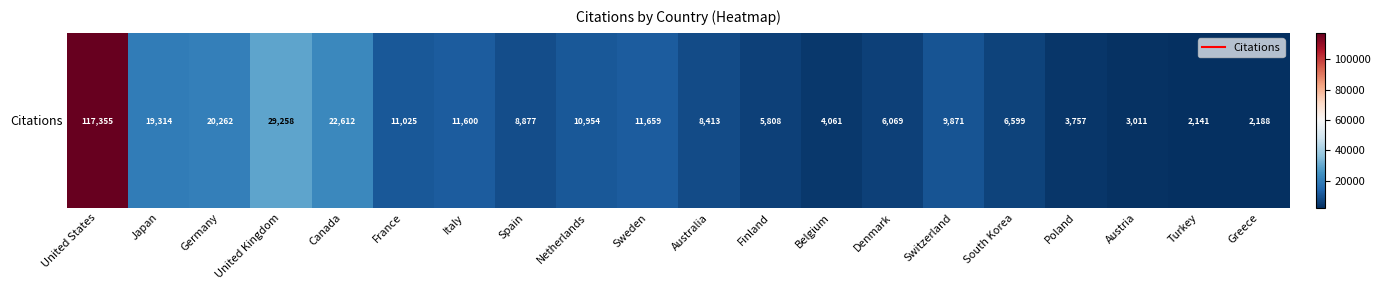

What is the difference between the maximum and minimum values?

115214